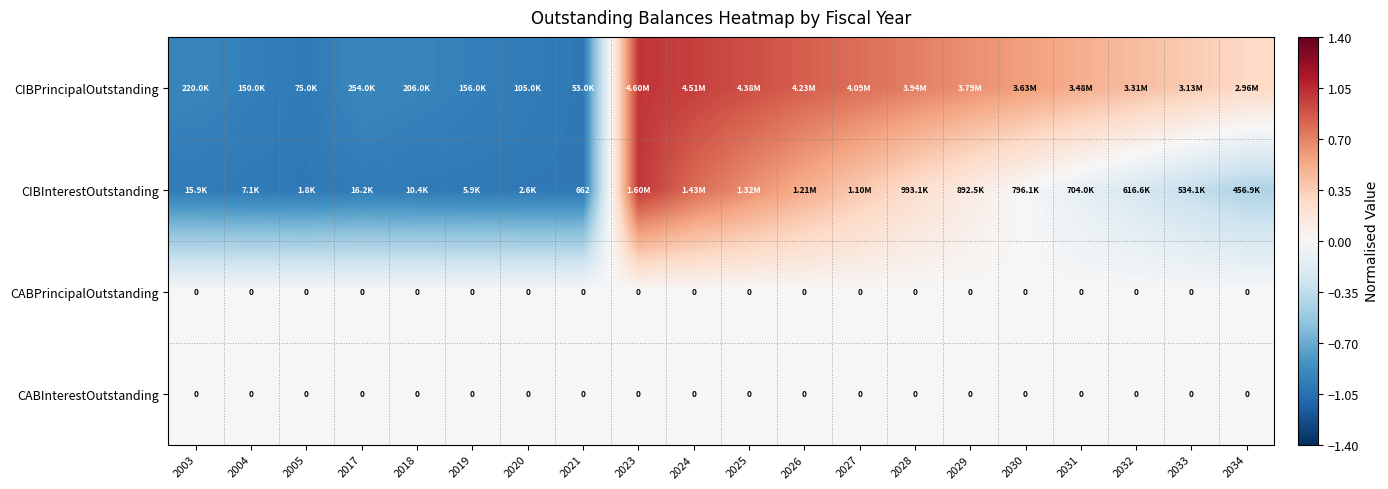

How many distinct data groups are displayed?

4